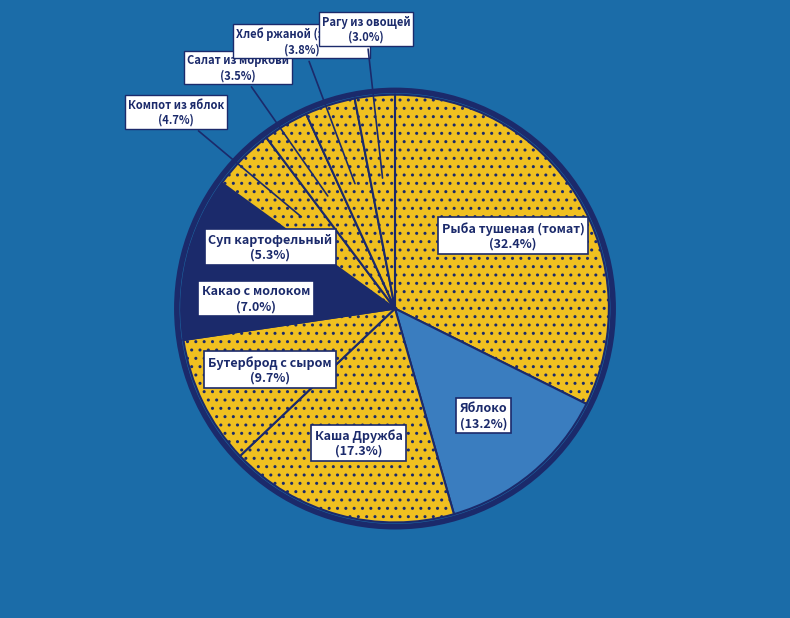

Count the number of slices in the pie.

10